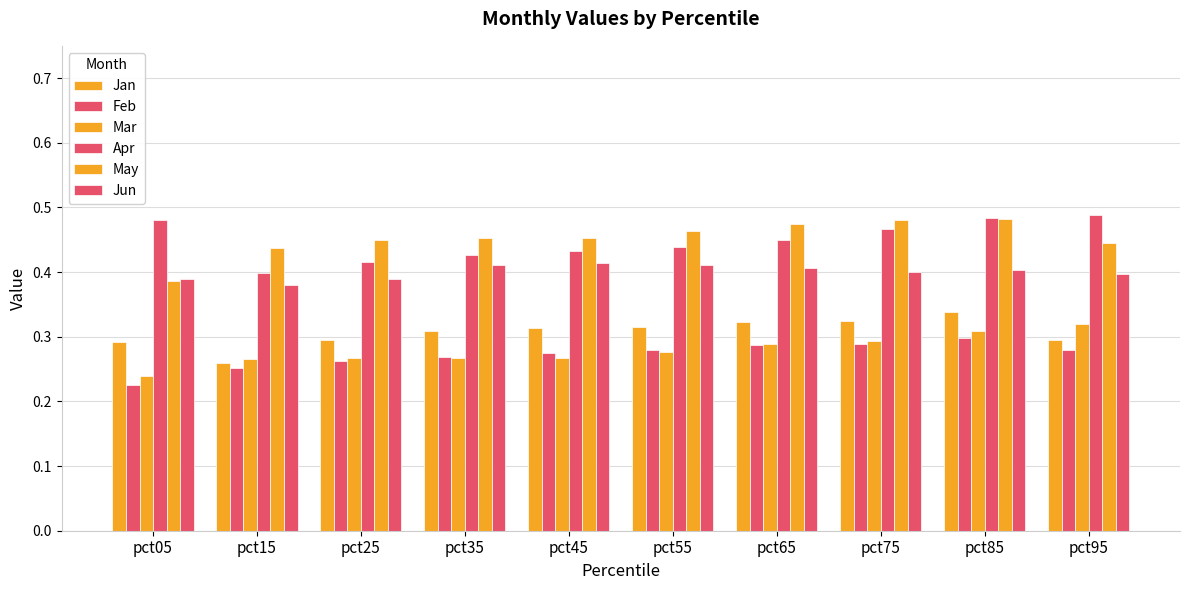

How many distinct data groups are displayed?

6